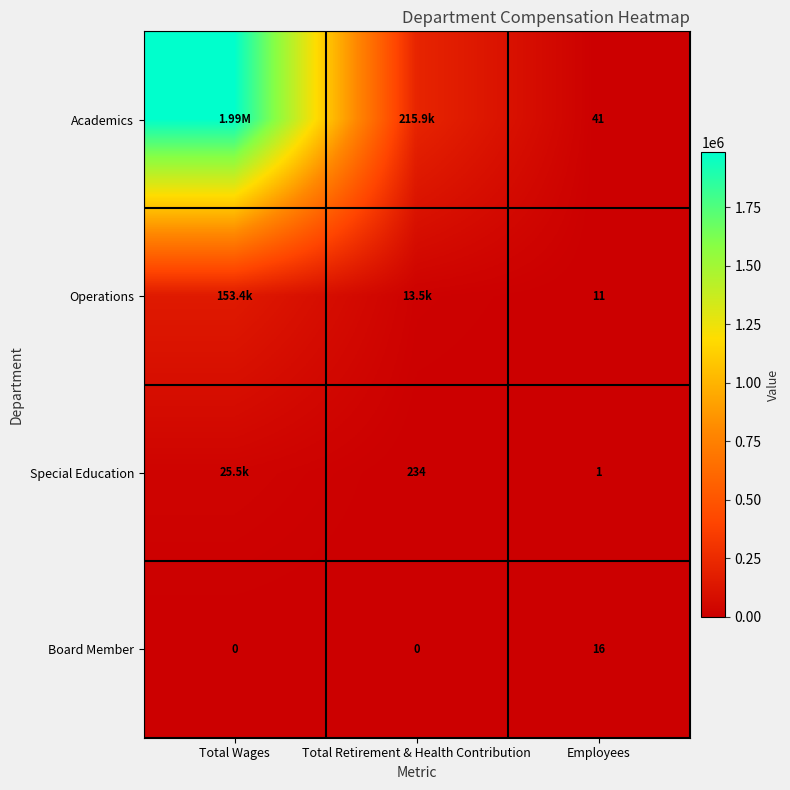

Which series has the largest total across all categories?

Academics